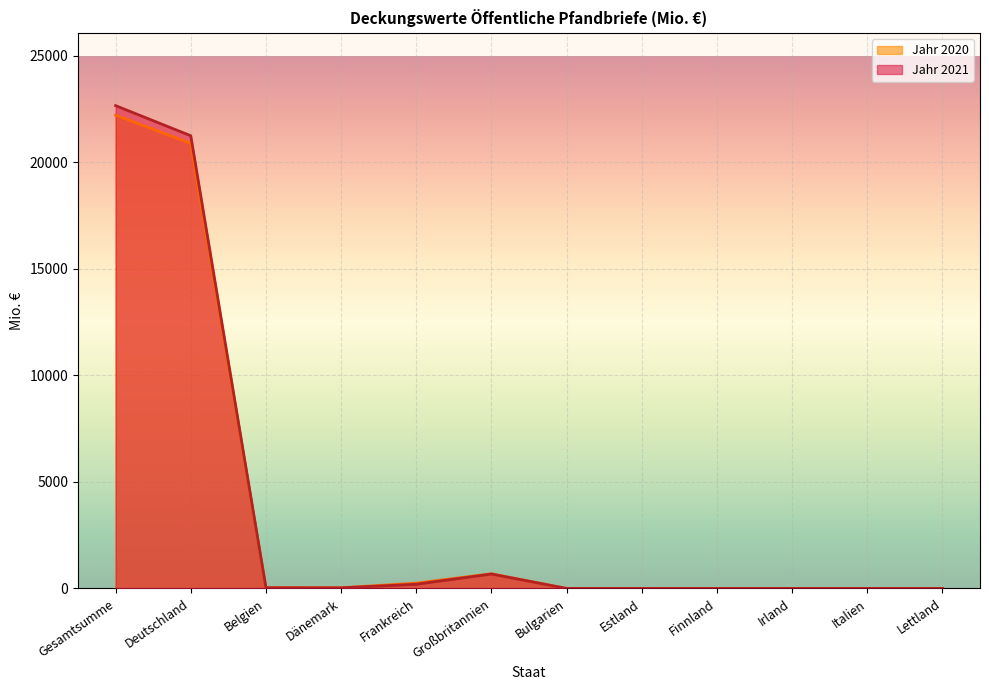

At which category does Jahr 2020 reach its first local peak?

Großbritannien